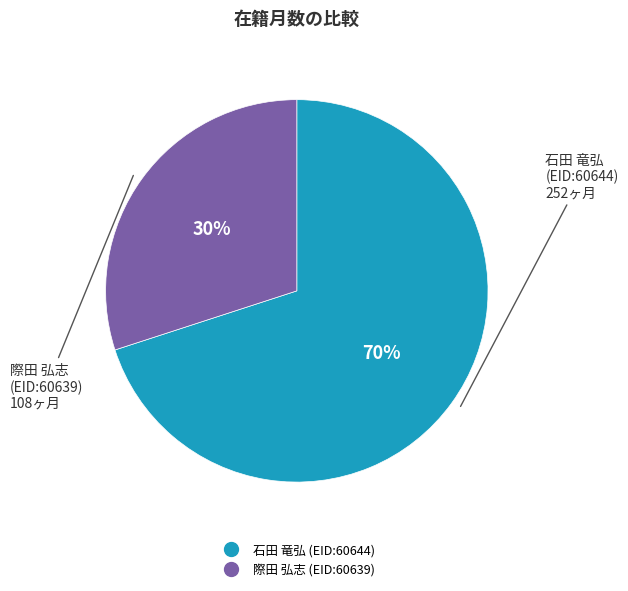

Is the sum of 石田 竜弘 (EID:60644) and 際田 弘志 (EID:60639) greater than half?

Yes